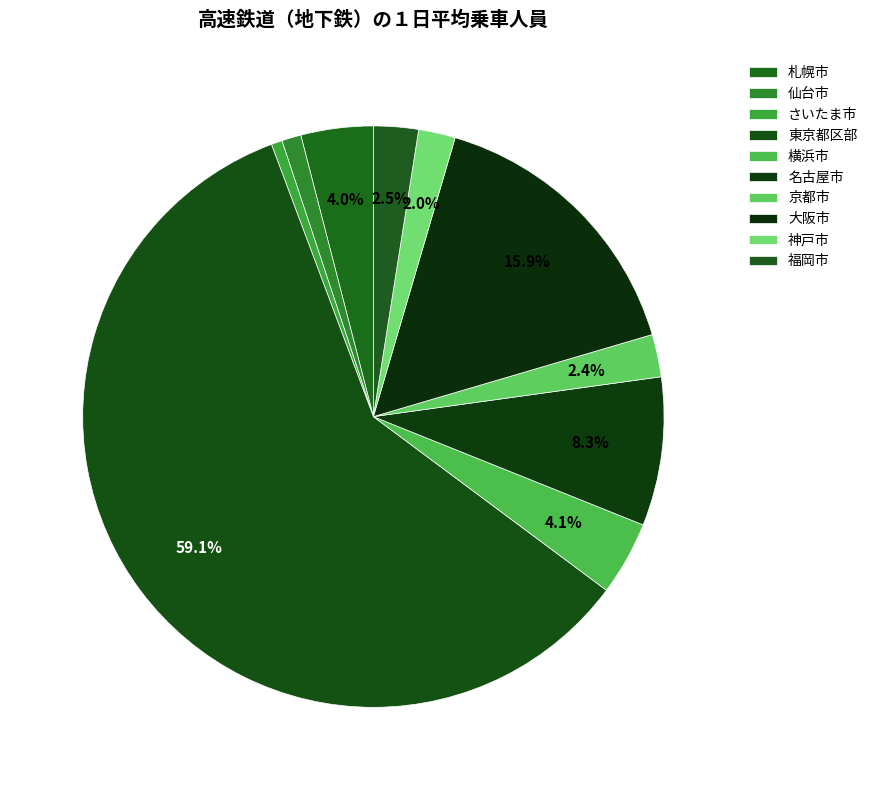

How much of the chart is everything except 京都市?

97.6%